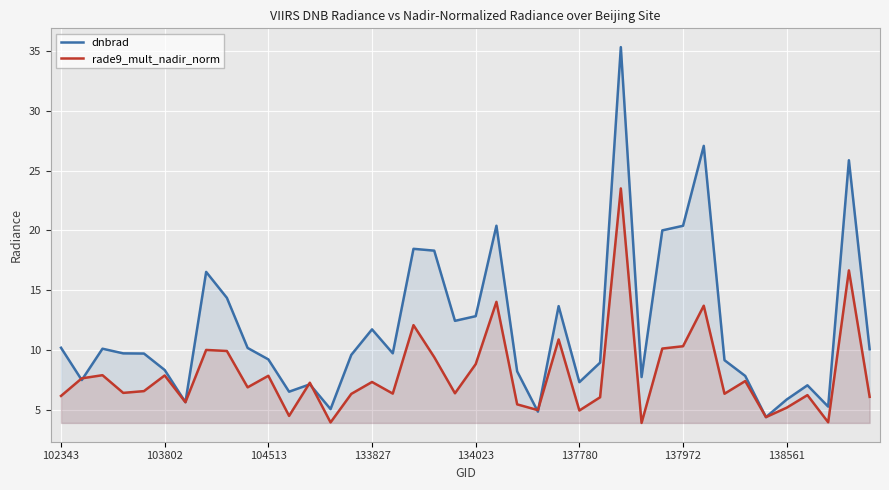

What is the difference between the maximum and minimum values in the dnbrad series?

30.9